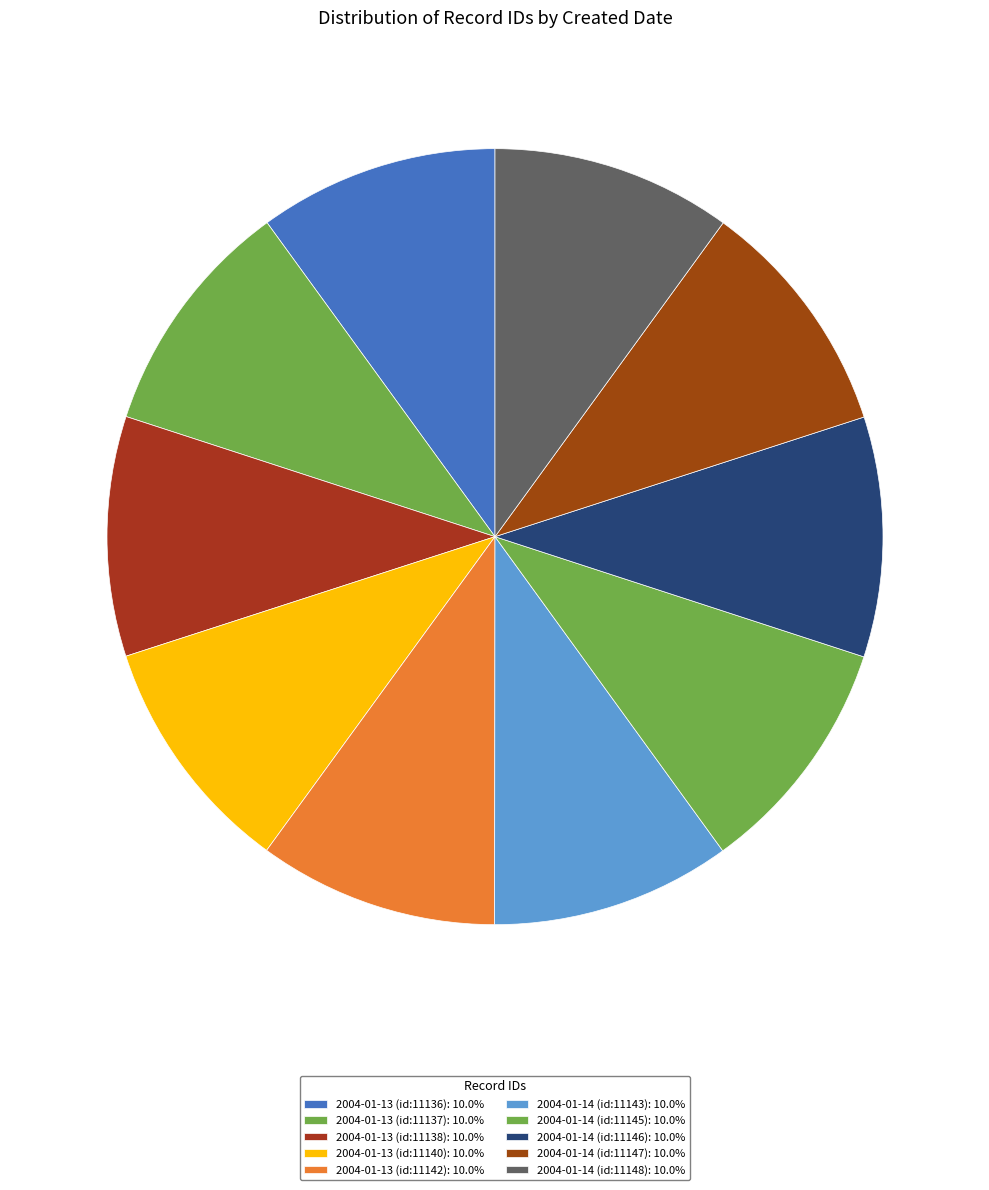

Count the number of slices in the pie.

10